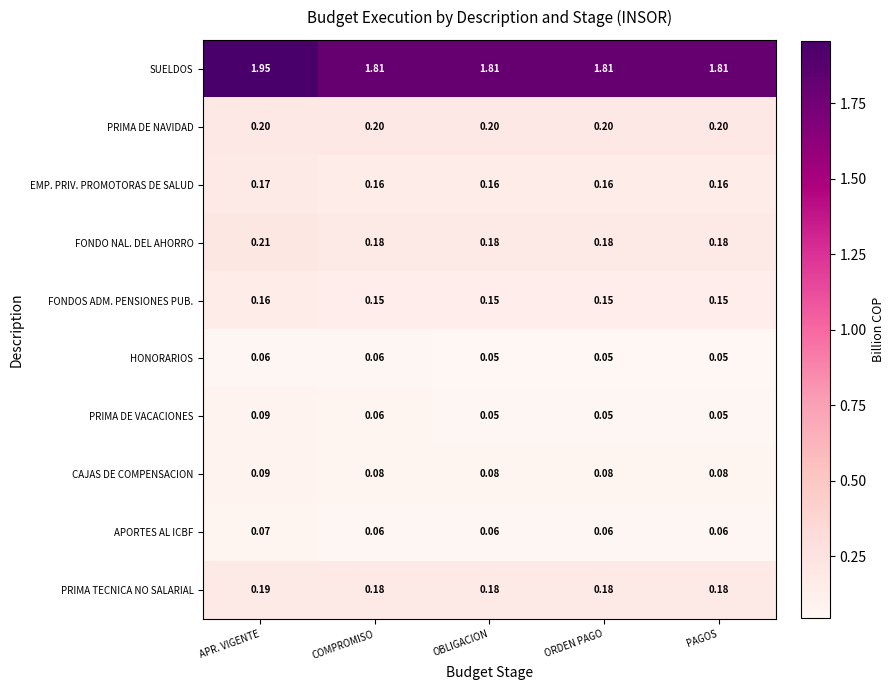

Is the value of PRIMA DE VACACIONES at OBLIGACION greater than the value of APORTES AL ICBF at COMPROMISO?

No